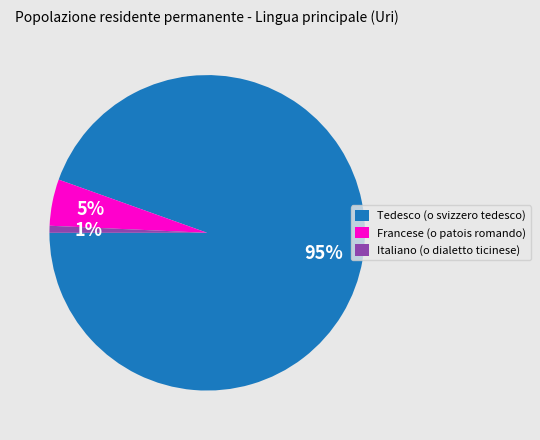

Which category has the biggest portion of the pie?

Tedesco (o svizzero tedesco)